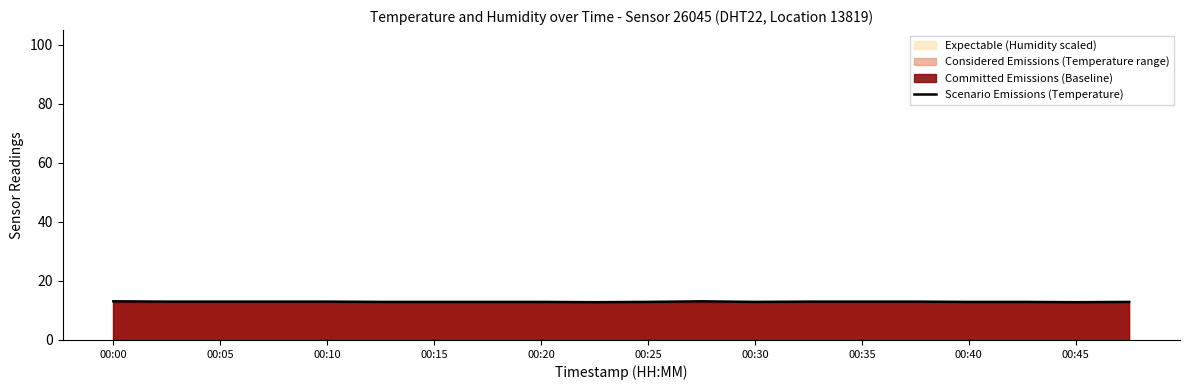

What is the minimum value for Scenario Emissions (Temperature)?

12.8